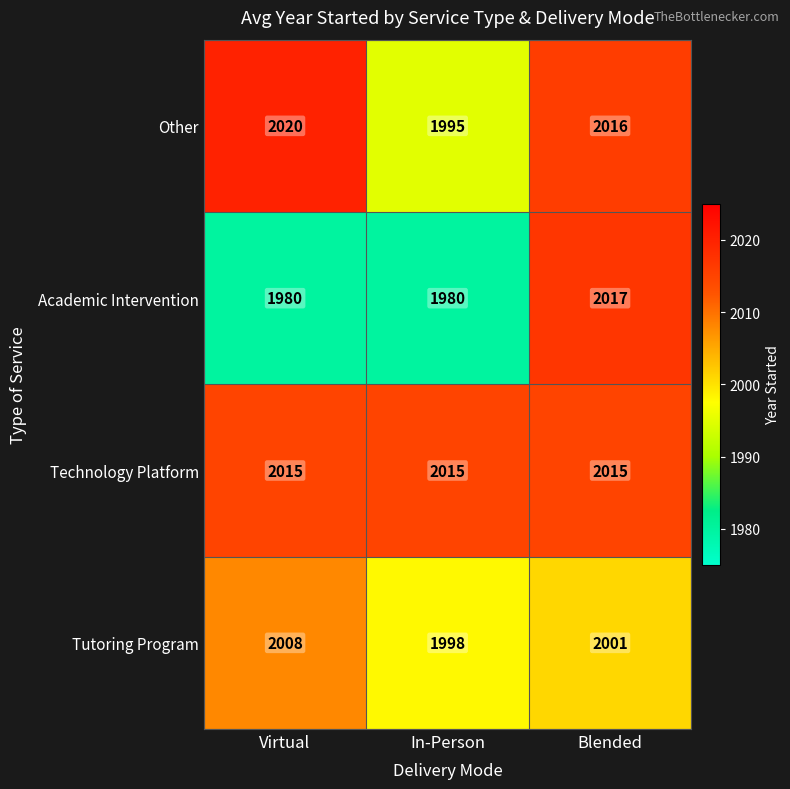

Where does the Other series first go above 2016?

Virtual